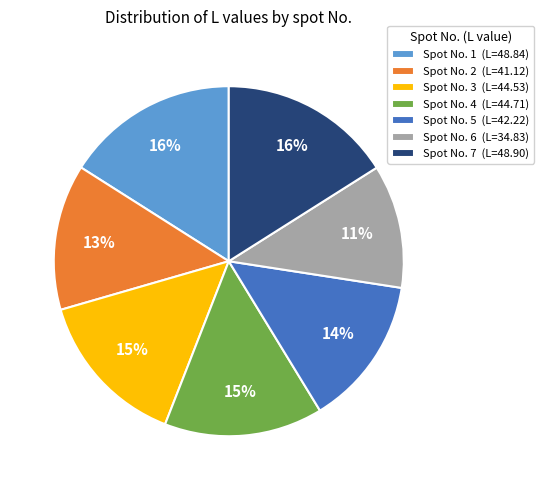

Which category has the smallest portion of the pie?

Spot No. 6 (L=34.83)